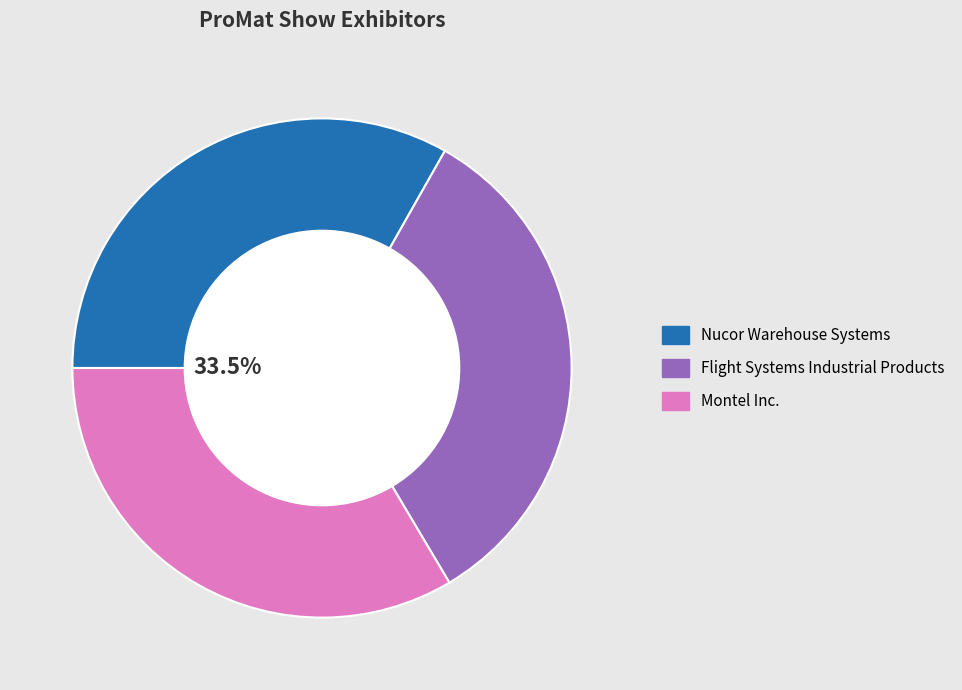

True or false: Montel Inc. accounts for 34% of the total.

True